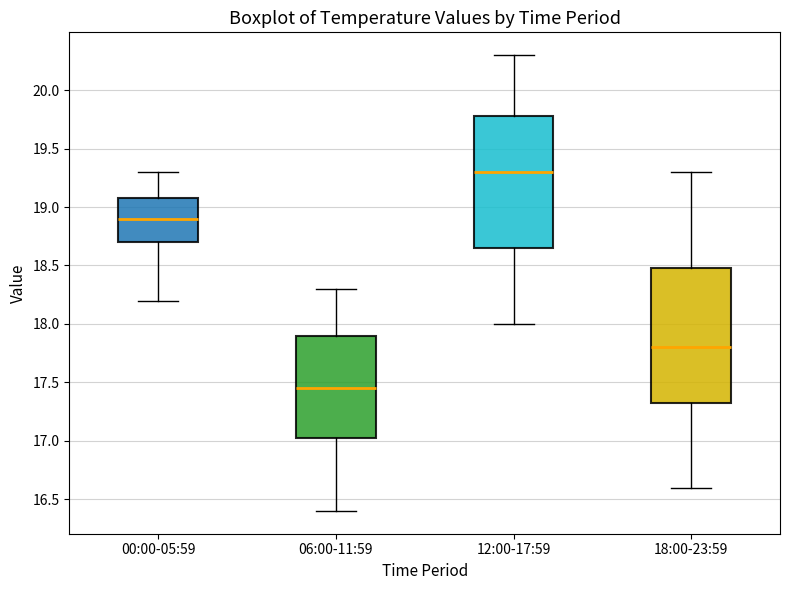

Reading left to right, read every box against the y-axis: the position of its median line, the range the box covers, and the ends of its whiskers. The values are not printed on the chart, so give them approximately, as read against the axis.

00:00-05:59: median 18.90, box 18.70 to 19.10, whiskers 18.20 to 19.30
06:00-11:59: median 17.45, box 17.05 to 17.90, whiskers 16.40 to 18.30
12:00-17:59: median 19.30, box 18.65 to 19.80, whiskers 18.00 to 20.30
18:00-23:59: median 17.80, box 17.35 to 18.50, whiskers 16.60 to 19.30